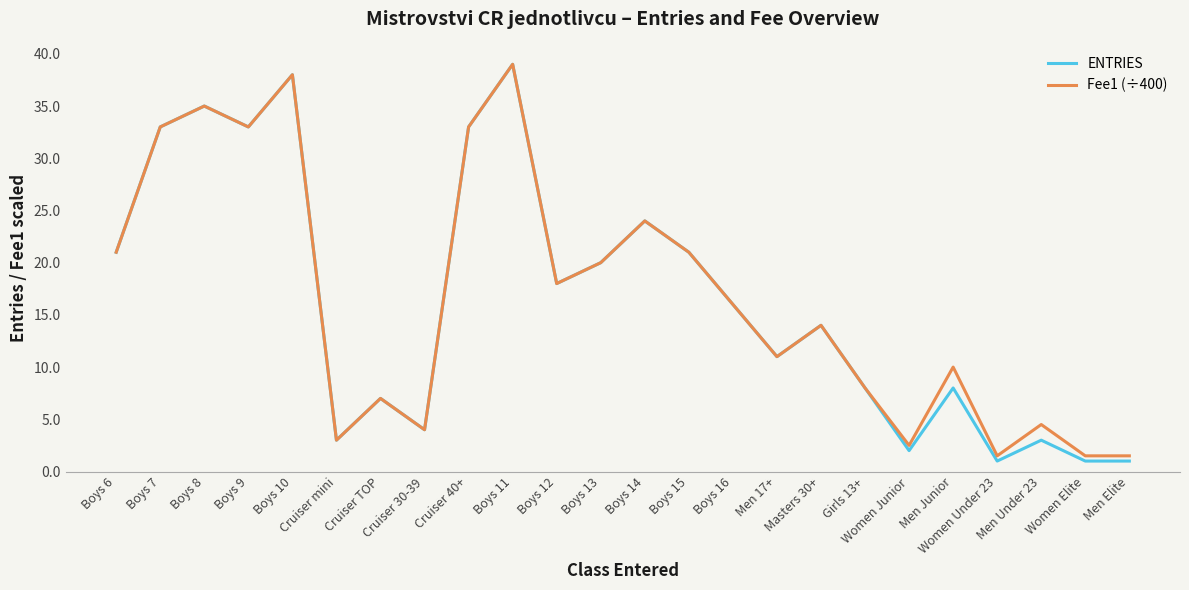

What position from the right is Boys 15?

11